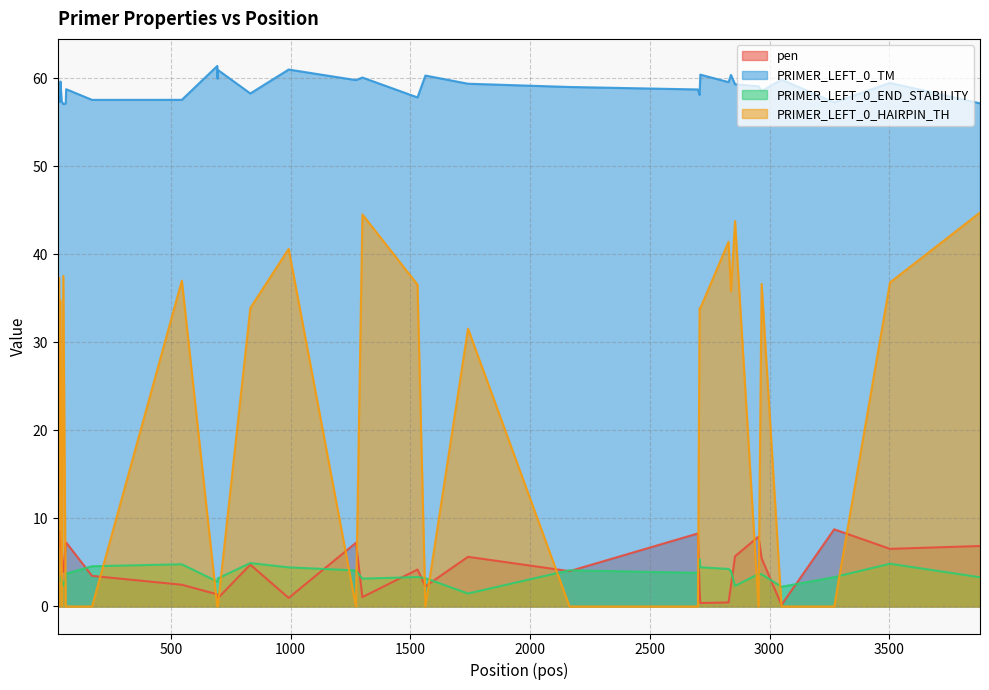

Which series has the widest spread of values?

PRIMER_LEFT_0_HAIRPIN_TH